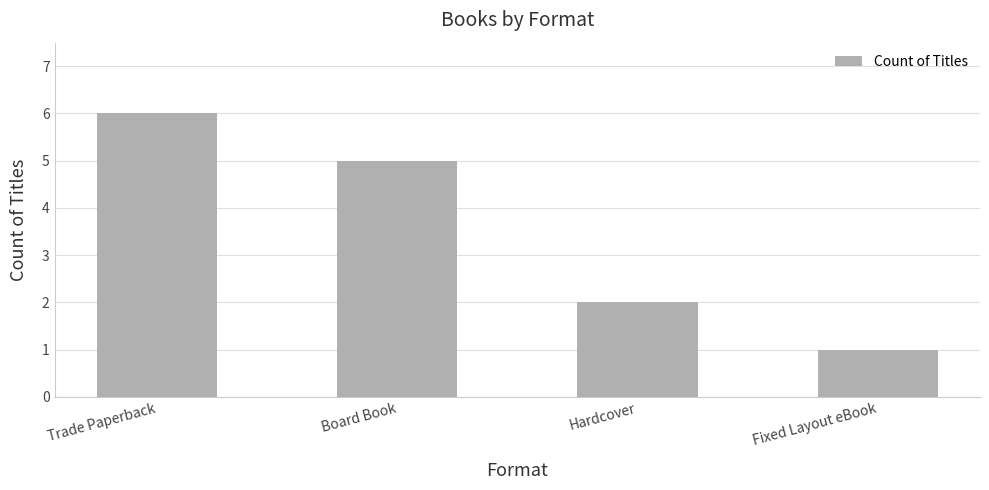

Rank the categories by value from highest to lowest.

Trade Paperback, Board Book, Hardcover, Fixed Layout eBook